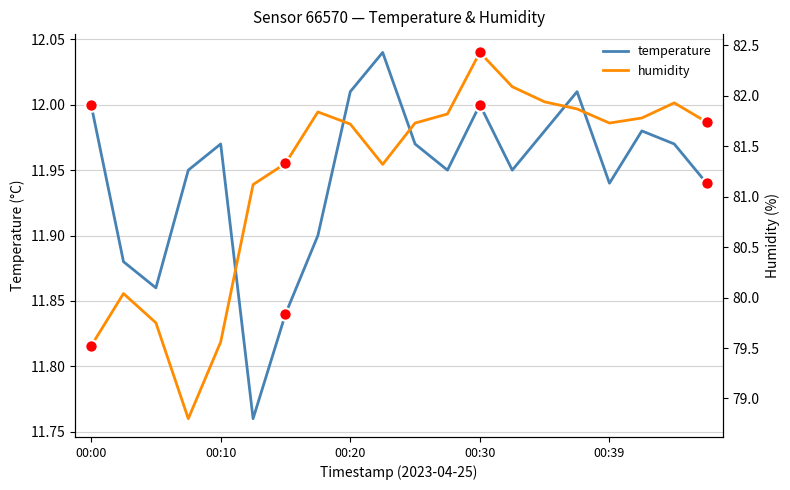

Which series contains the lowest Y value?

temperature